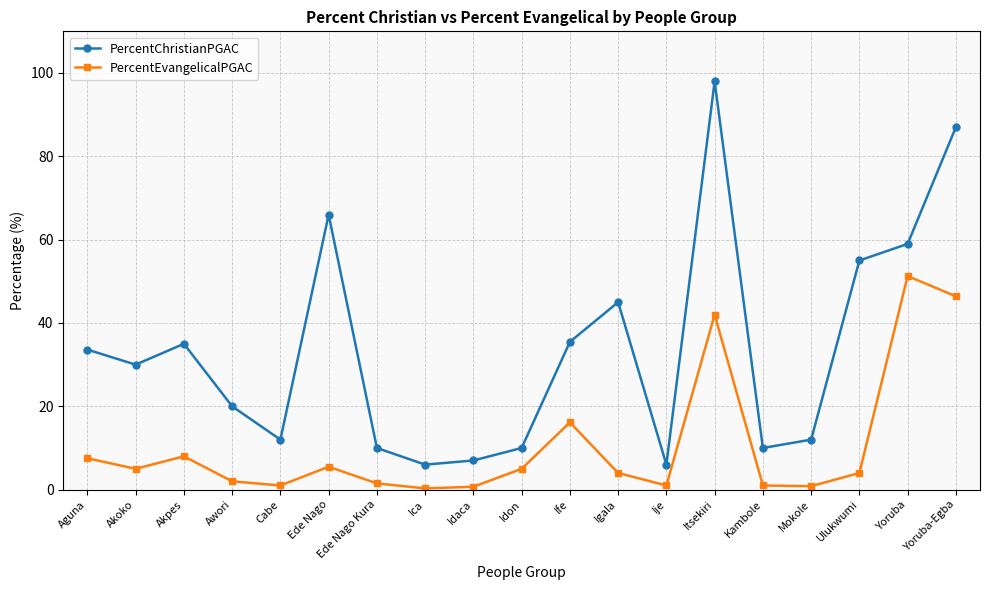

Between Akoko and Ede Nago, which series saw the biggest shift?

PercentChristianPGAC